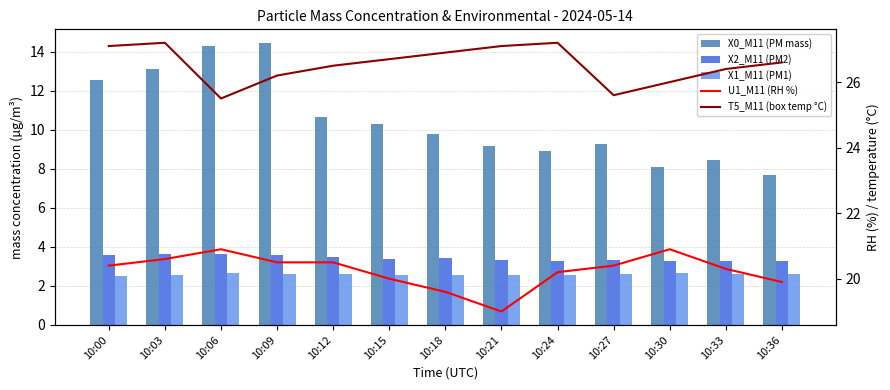

True or false: X0_M11 (PM mass) has a value of 10.7 at 10:12.

True